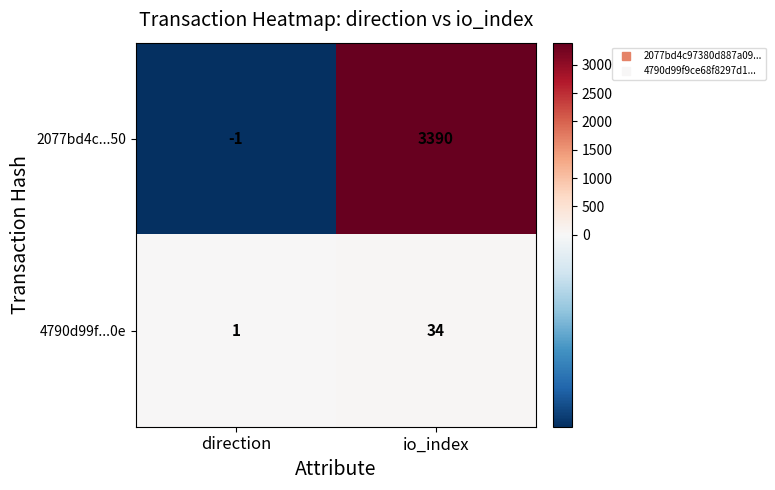

Reading left to right, what are all the values shown in this chart?

2077bd4c...50: direction=-1	io_index=3390
4790d99f...0e: direction=1	io_index=34